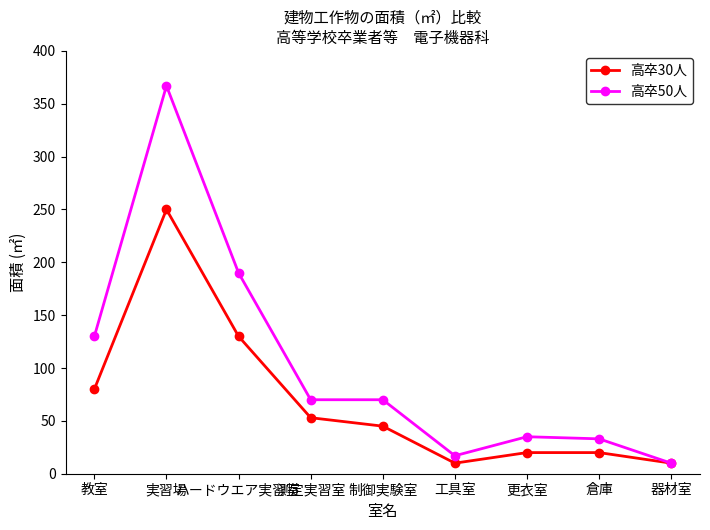

What is the label of the 6th point from the left?

工具室